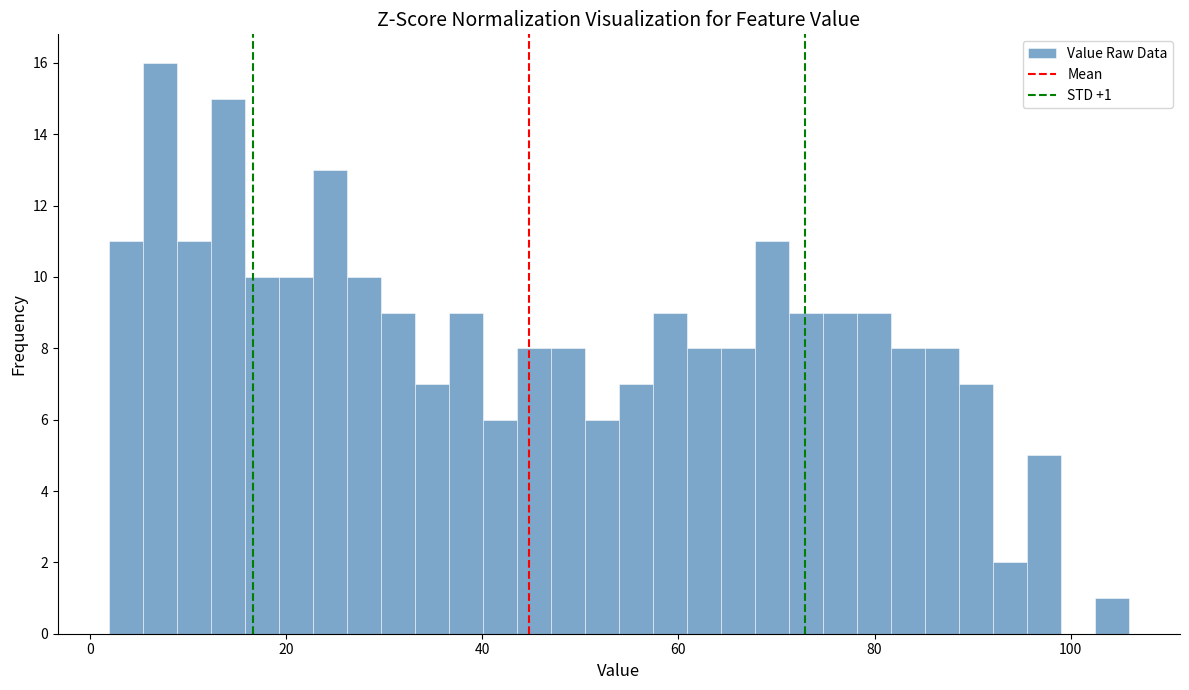

Read against the x-axis, roughly where is the centre of the tallest bar?

8